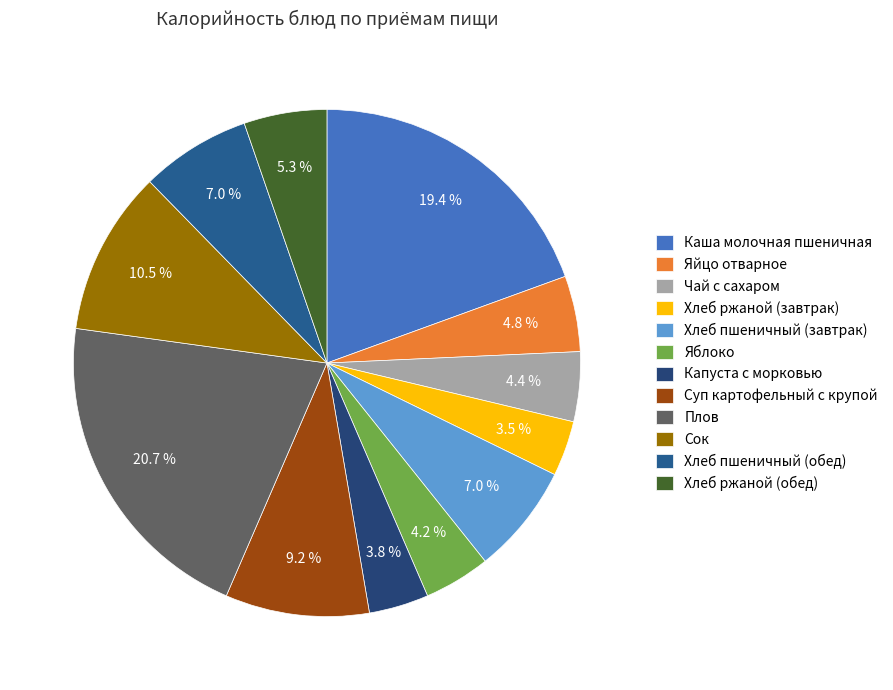

What percentage is the Хлеб ржаной (обед) slice, to the nearest percent?

5%